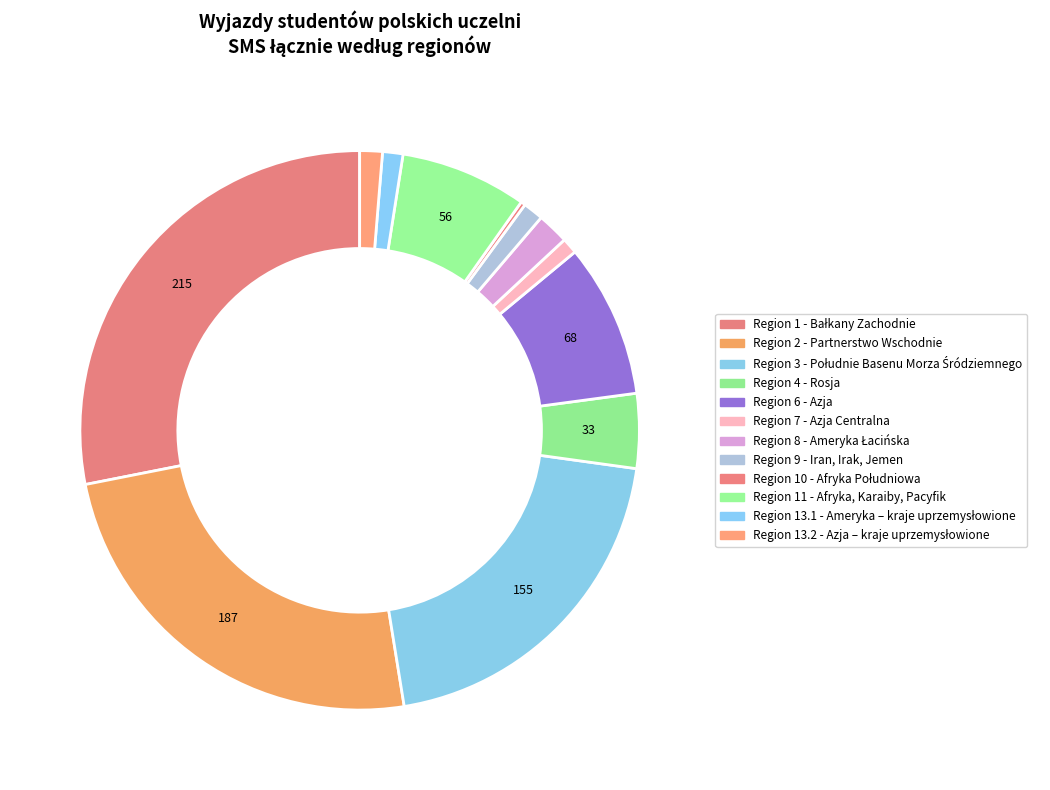

Count the number of slices in the pie.

12